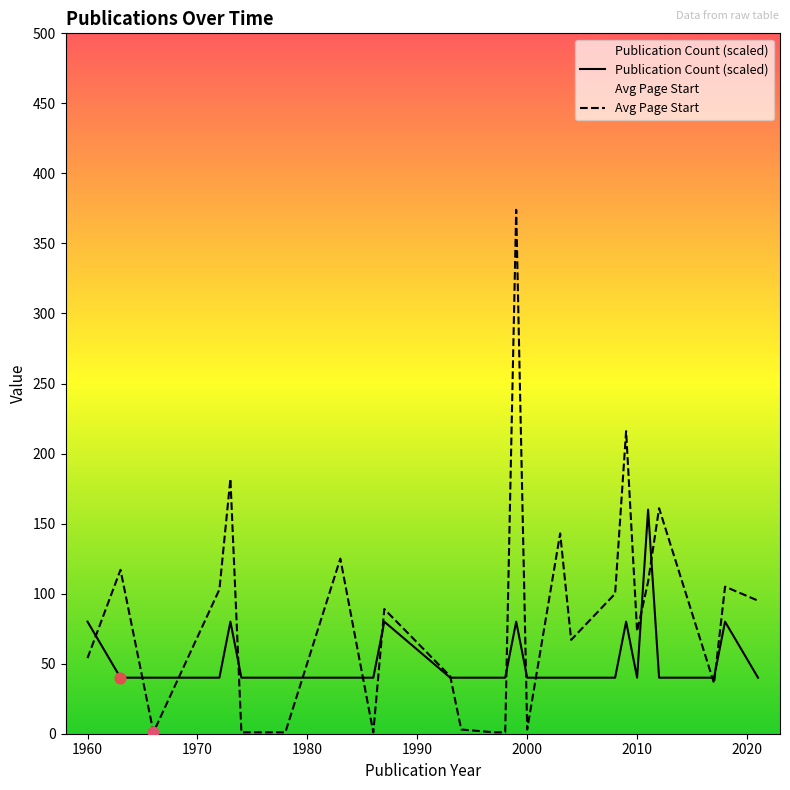

Which series has the largest Y range (max minus min)?

Avg Page Start